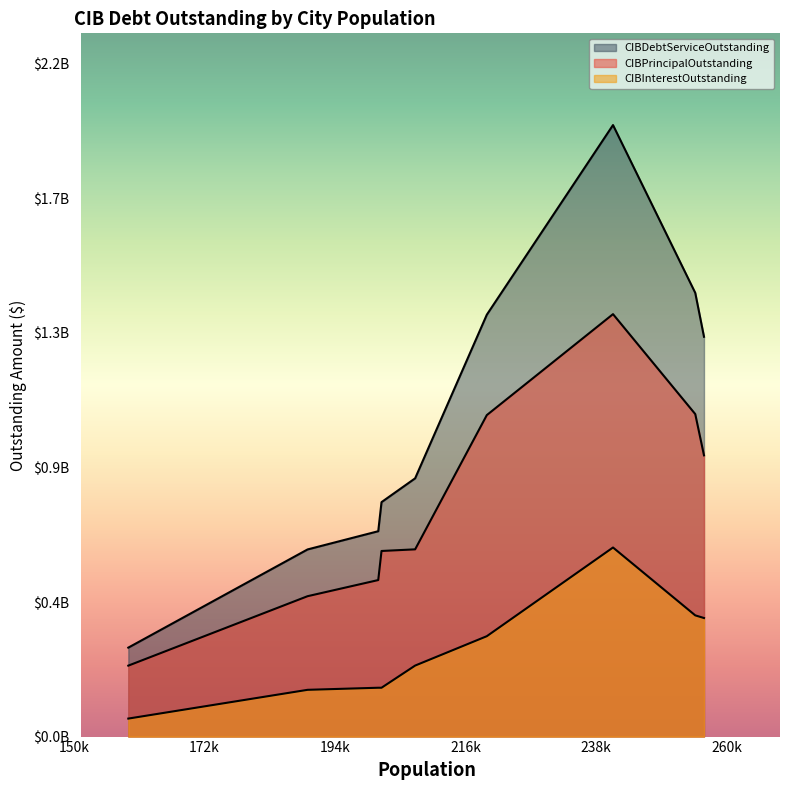

What is the lowest value of the CIBInterestOutstanding series?

57954687.1